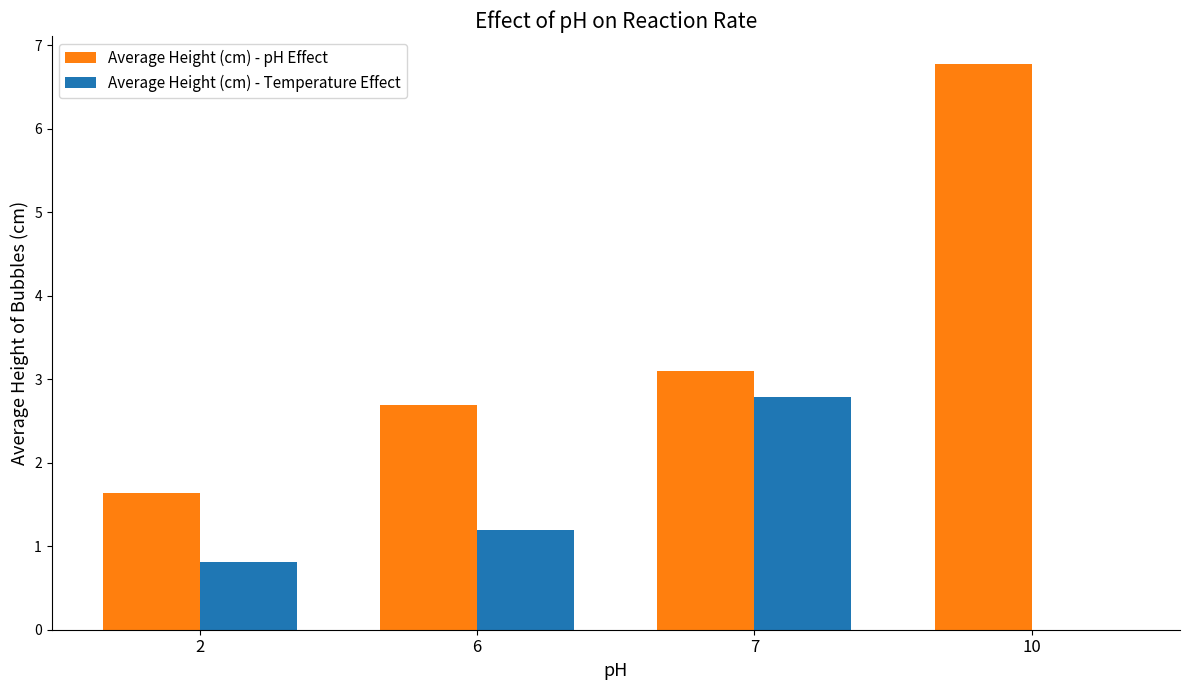

Reading right to left, what are all the values shown in this chart?

Average Height (cm) - pH Effect: 6.8	3.1	2.7	1.6
Average Height (cm) - Temperature Effect: 0.0	2.8	1.2	0.8